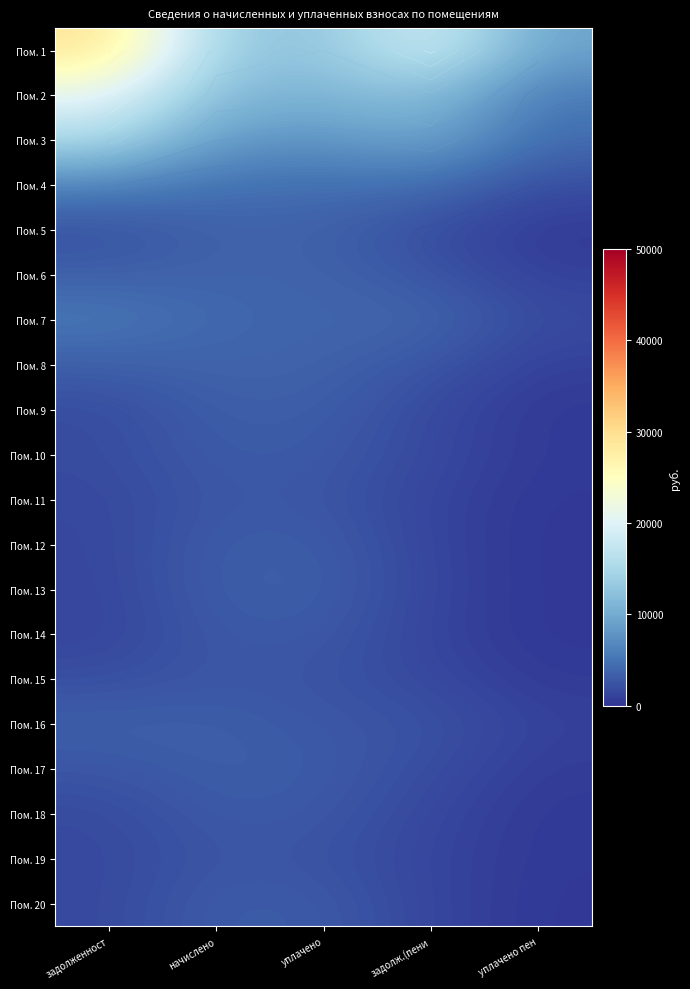

The Пом. 19 series shows 1562.6 at задолженност. True or false?

True